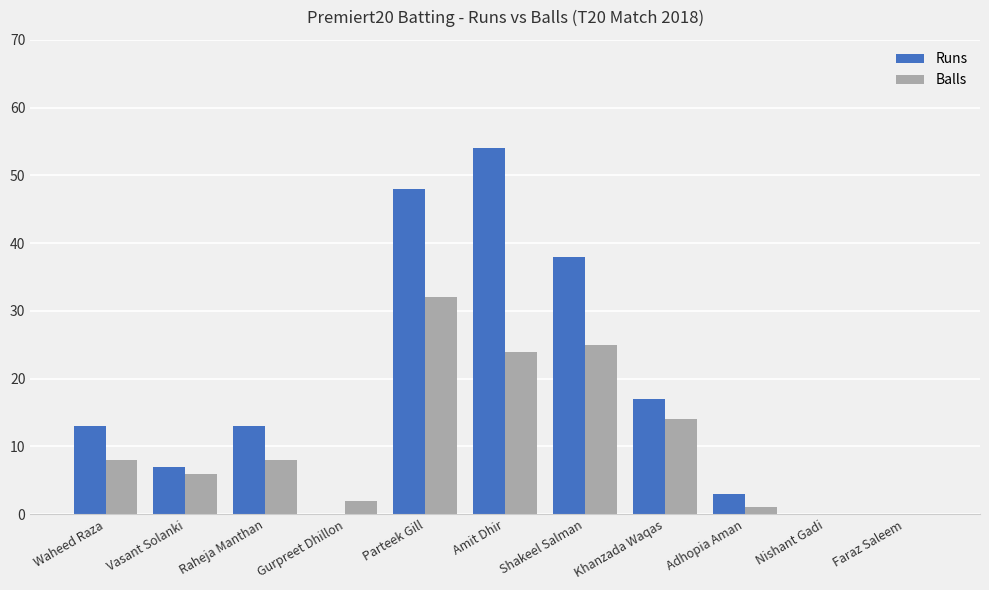

How many distinct data groups are displayed?

2